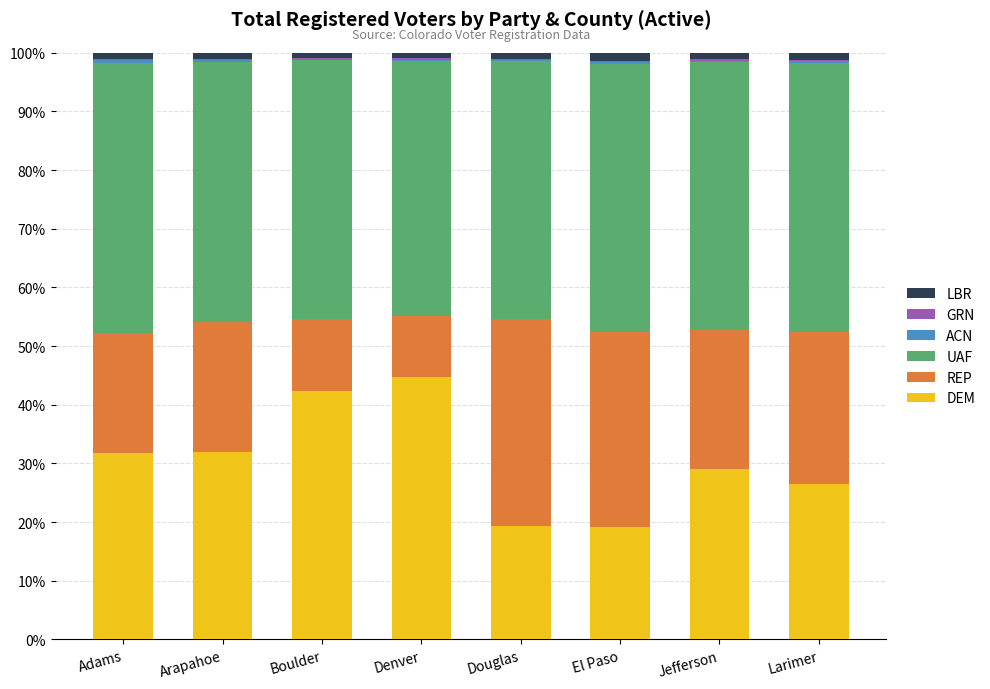

What is the sum of all DEM values?

245.1